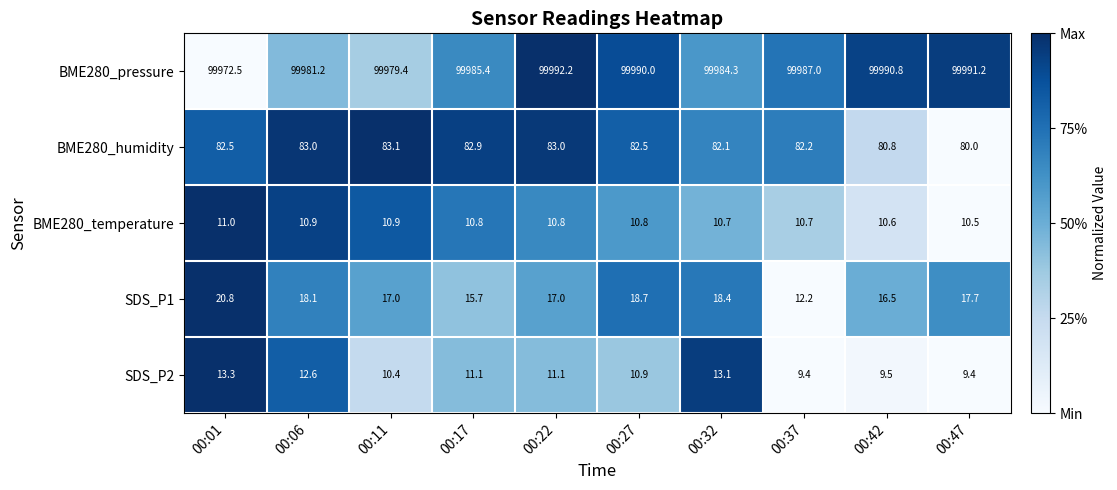

Count the number of categories in the chart.

10